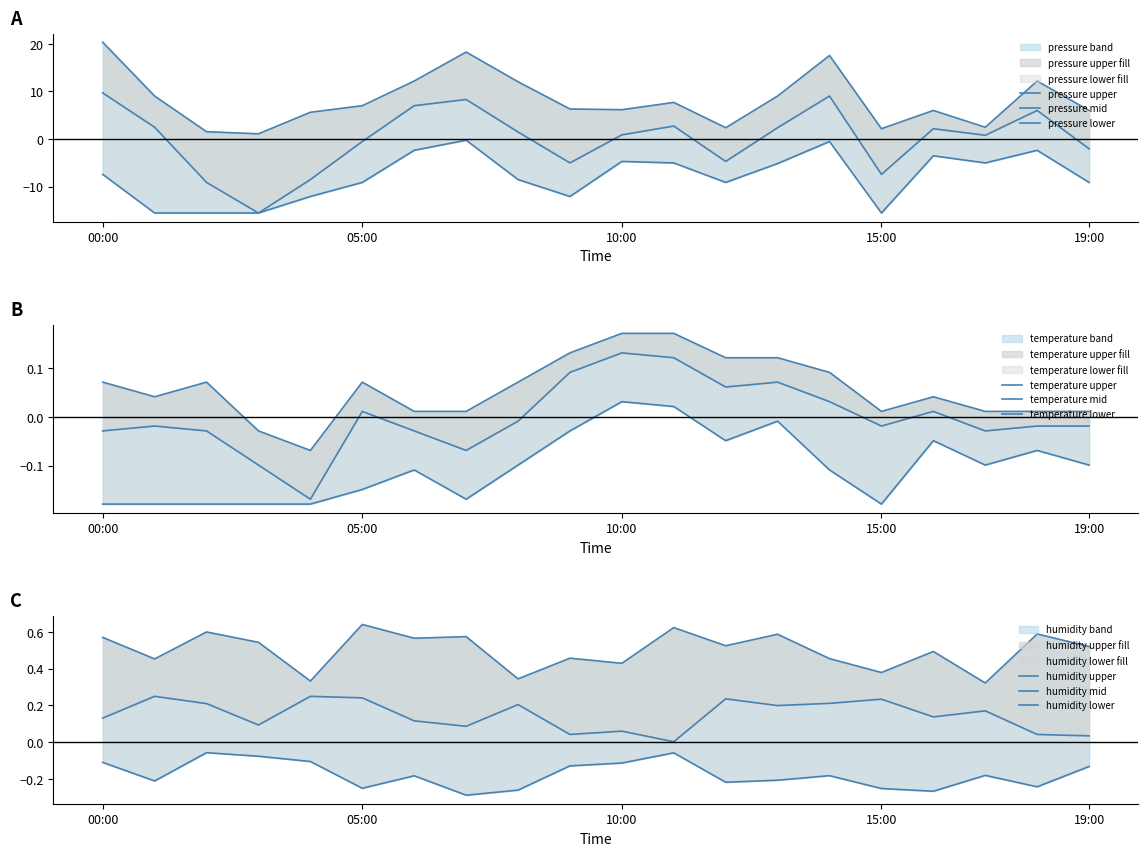

True or false: pressure has more than 1 points higher than both neighbors.

True